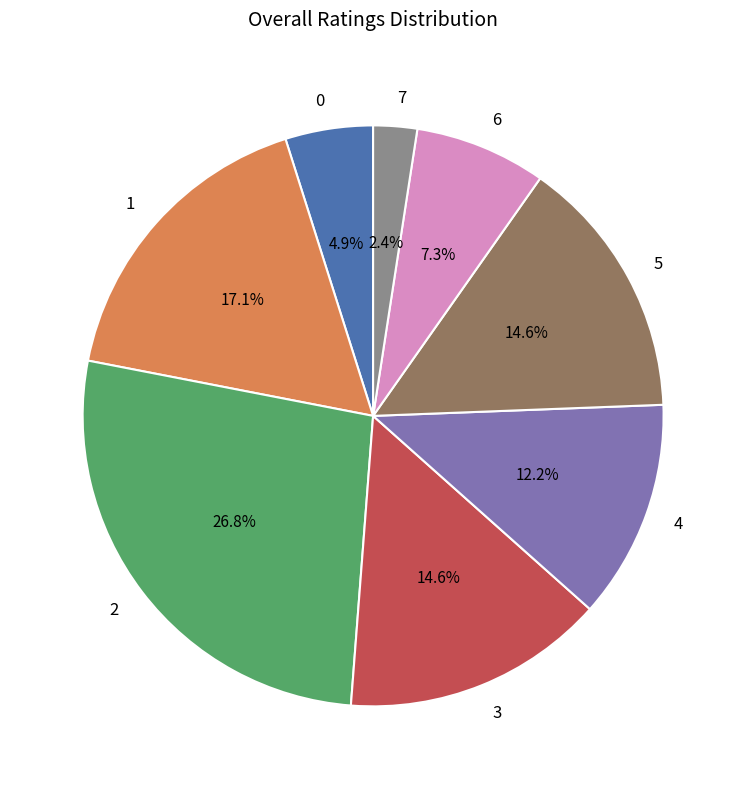

To the nearest percent, what is the difference between the largest and smallest slice percentages?

24%